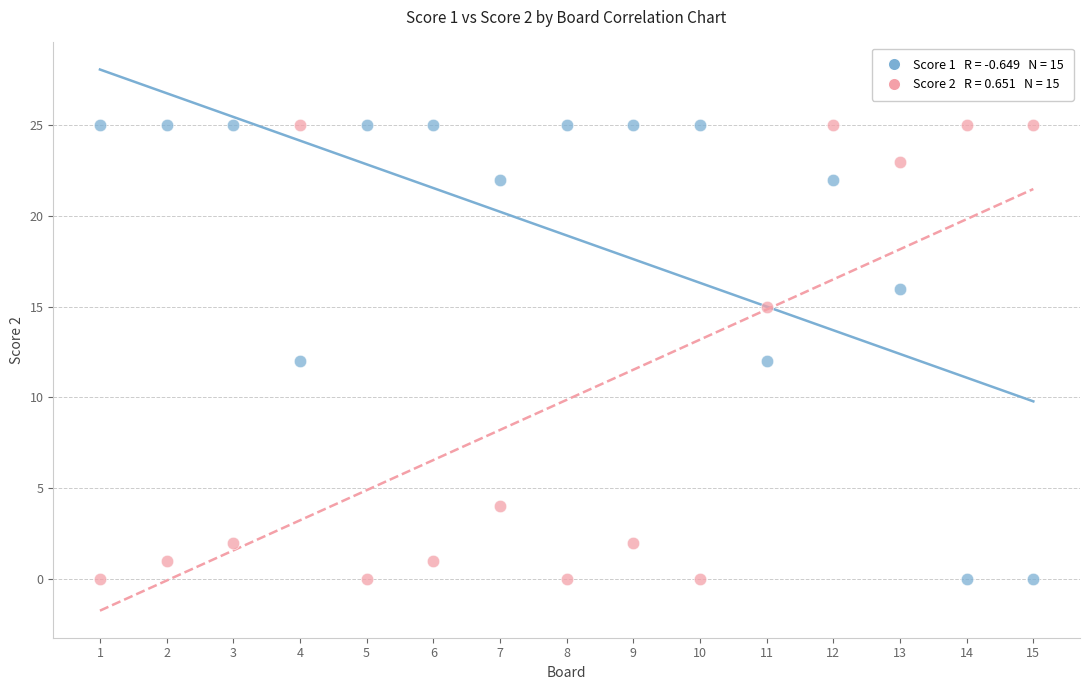

Across all data points, what is the range of Y values (max minus min)?

25